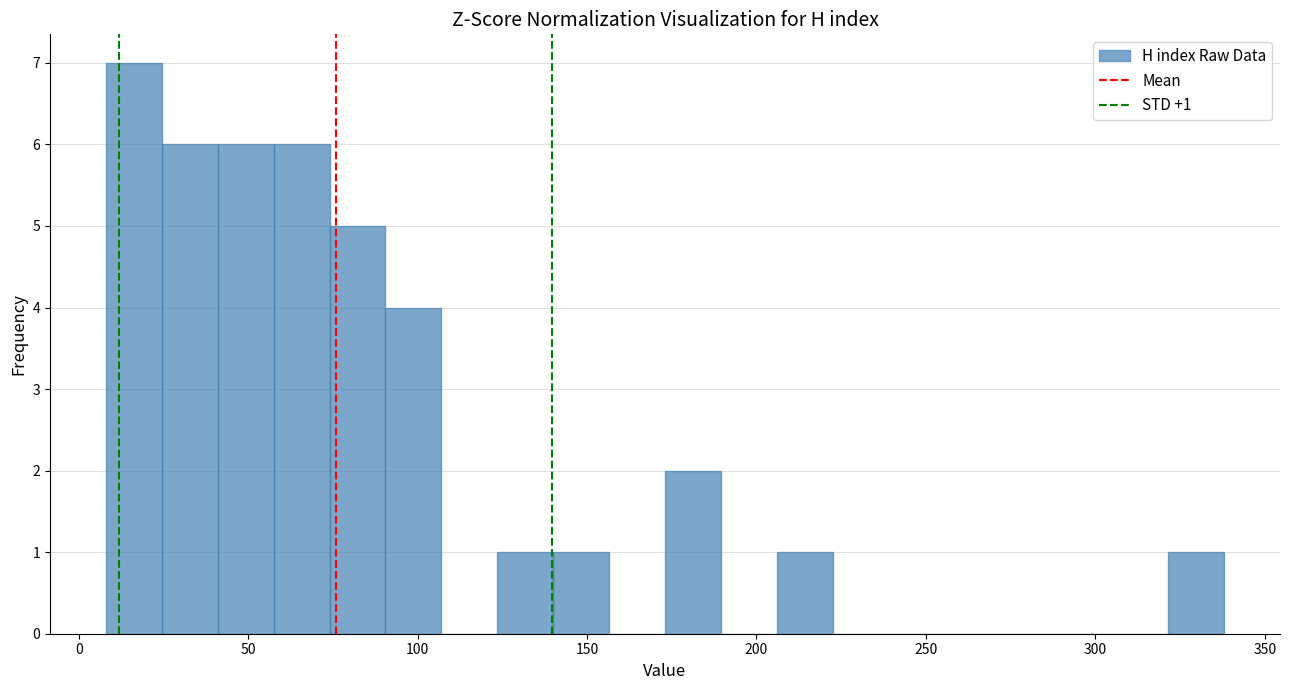

Around what value on the x-axis is the tallest bar? Give the approximate position of its centre, as read against the axis.

15